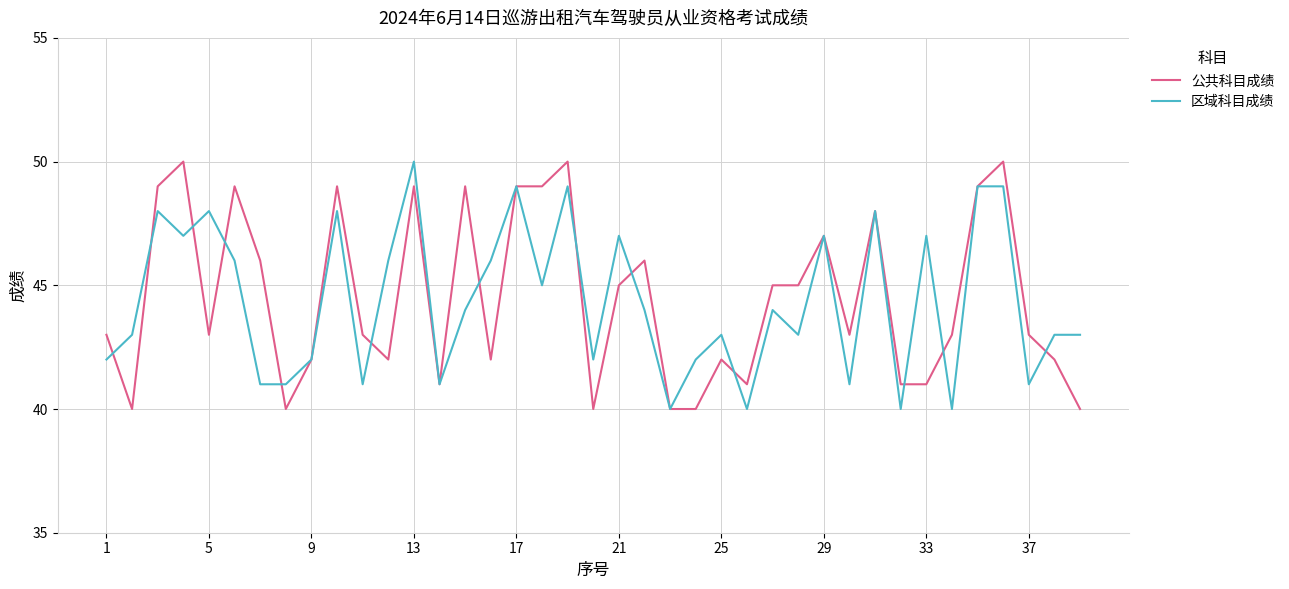

What is the greatest value displayed?

50